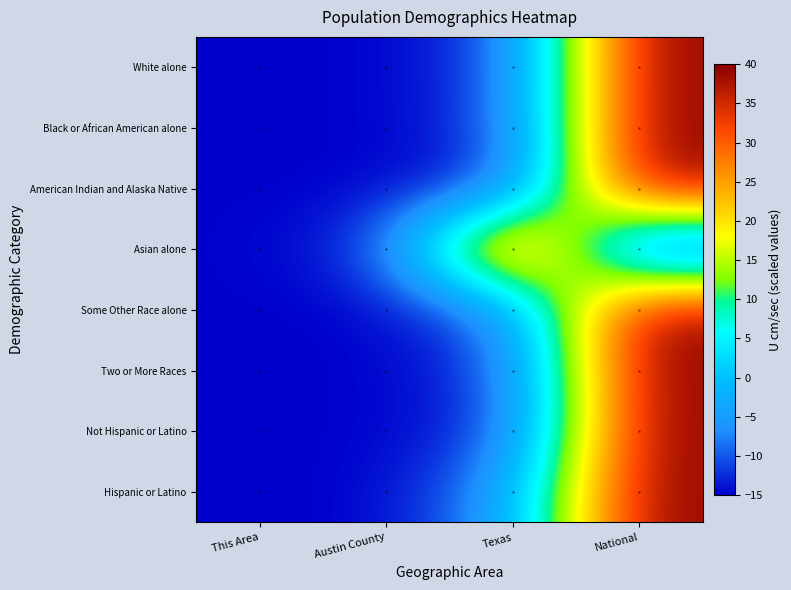

Between Austin County and Texas, which is larger?

Texas